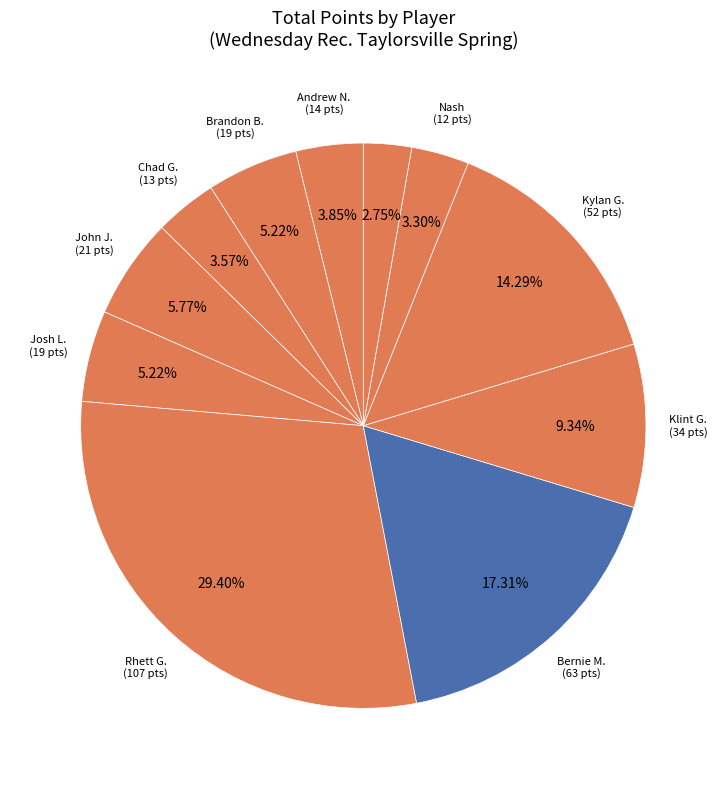

Which slice is the smallest?

Tyler